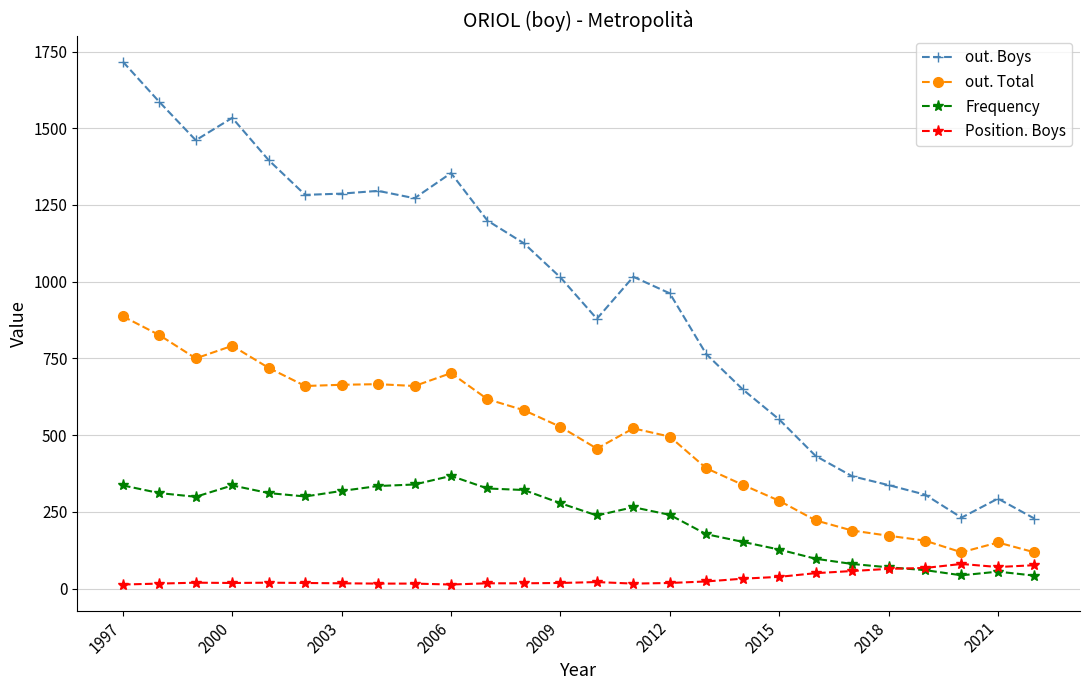

List the series in order of their peak value, highest first.

out. Boys, out. Total, Frequency, Position. Boys